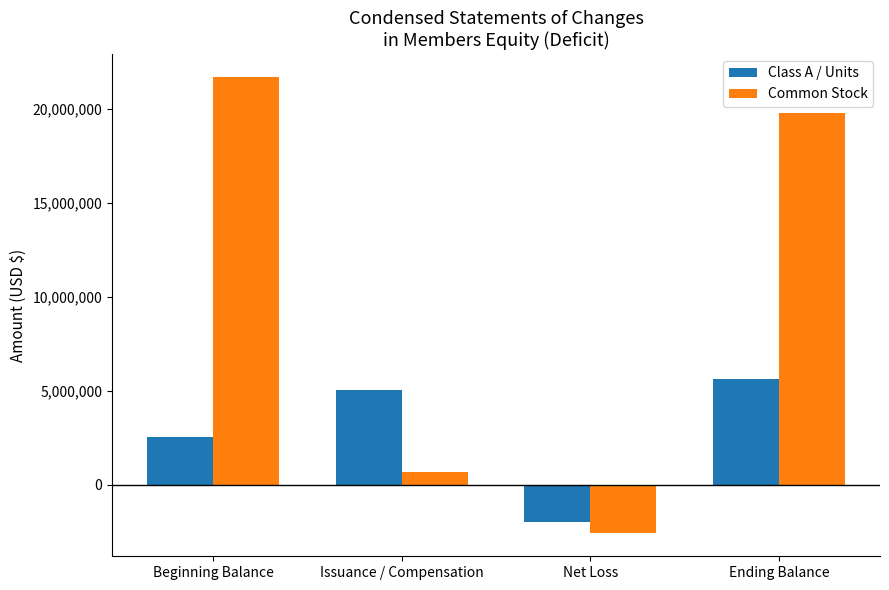

Reading left to right, transcribe all the data shown in this chart.

Class A / Units: Beginning Balance=2527867	Issuance / Compensation=5073056	Net Loss=-1969692	Ending Balance=5631231
Common Stock: Beginning Balance=21710415	Issuance / Compensation=670838	Net Loss=-2577964	Ending Balance=19803289